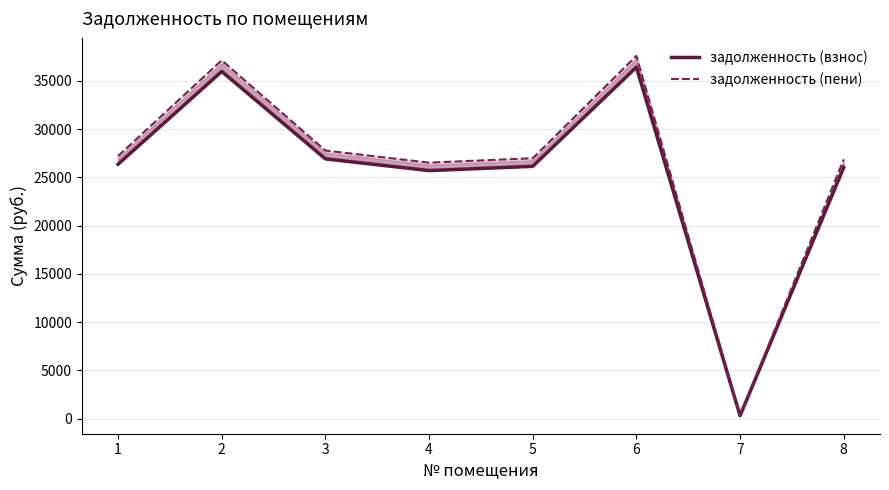

Which series has the largest range (max minus min)?

задолженность (пени)